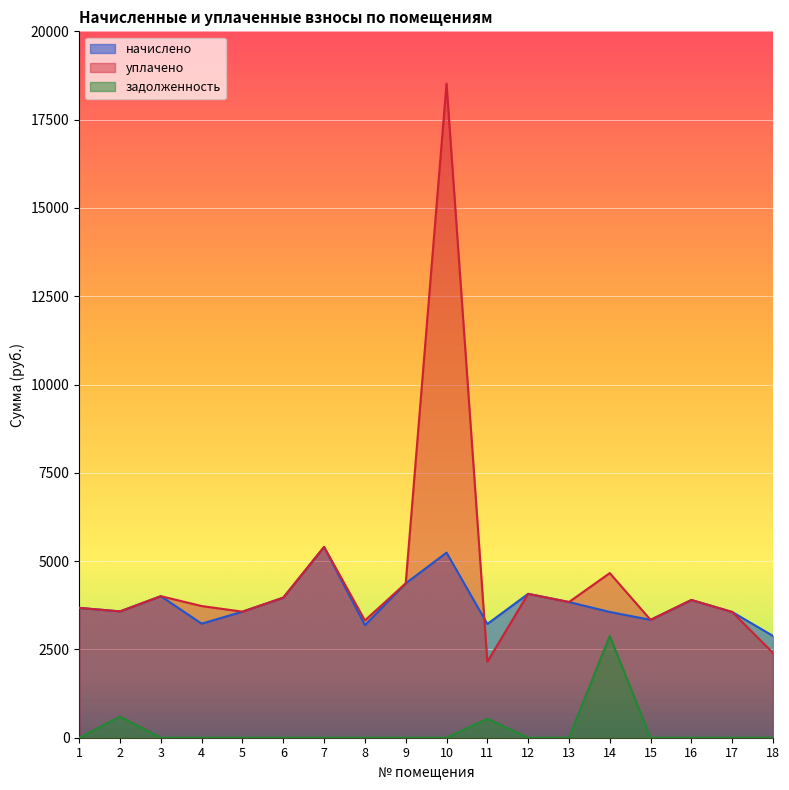

Is the value of задолженность at 6 greater than the value of начислено at 11?

No